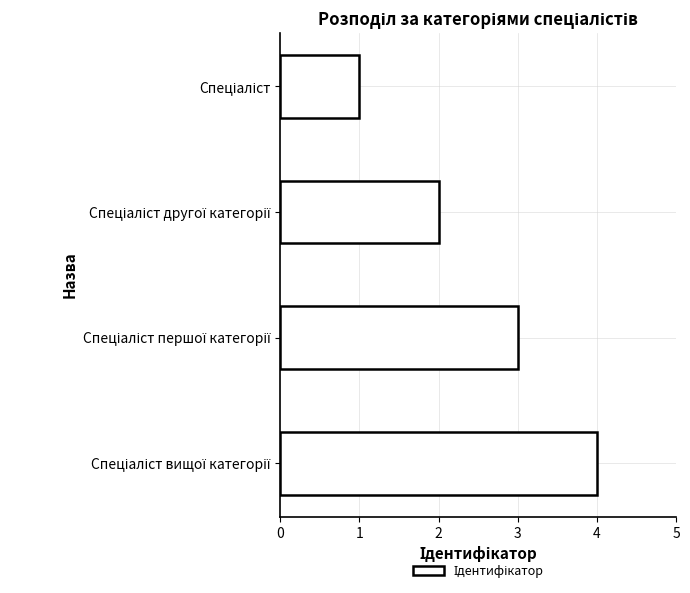

What is the difference between the maximum and minimum values?

3